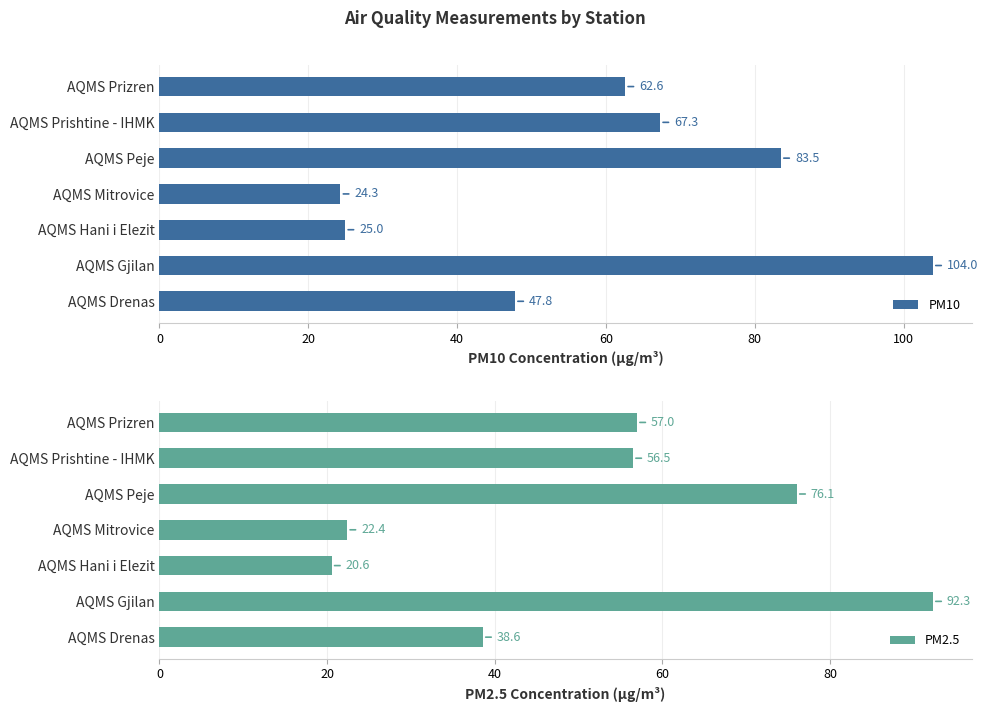

What is the highest value of the PM10 series?

104.0